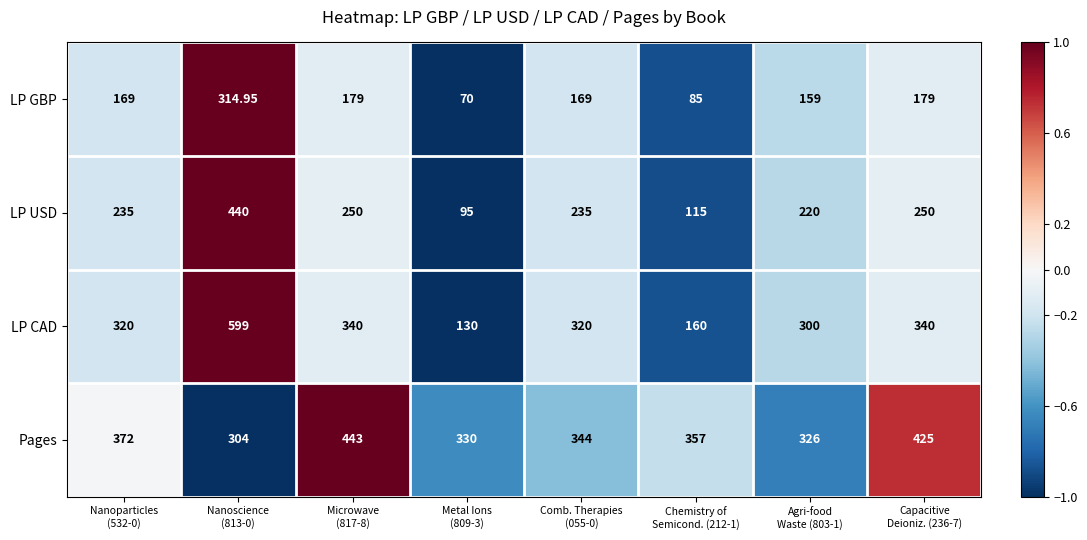

Which series has the largest range (max minus min)?

LP CAD